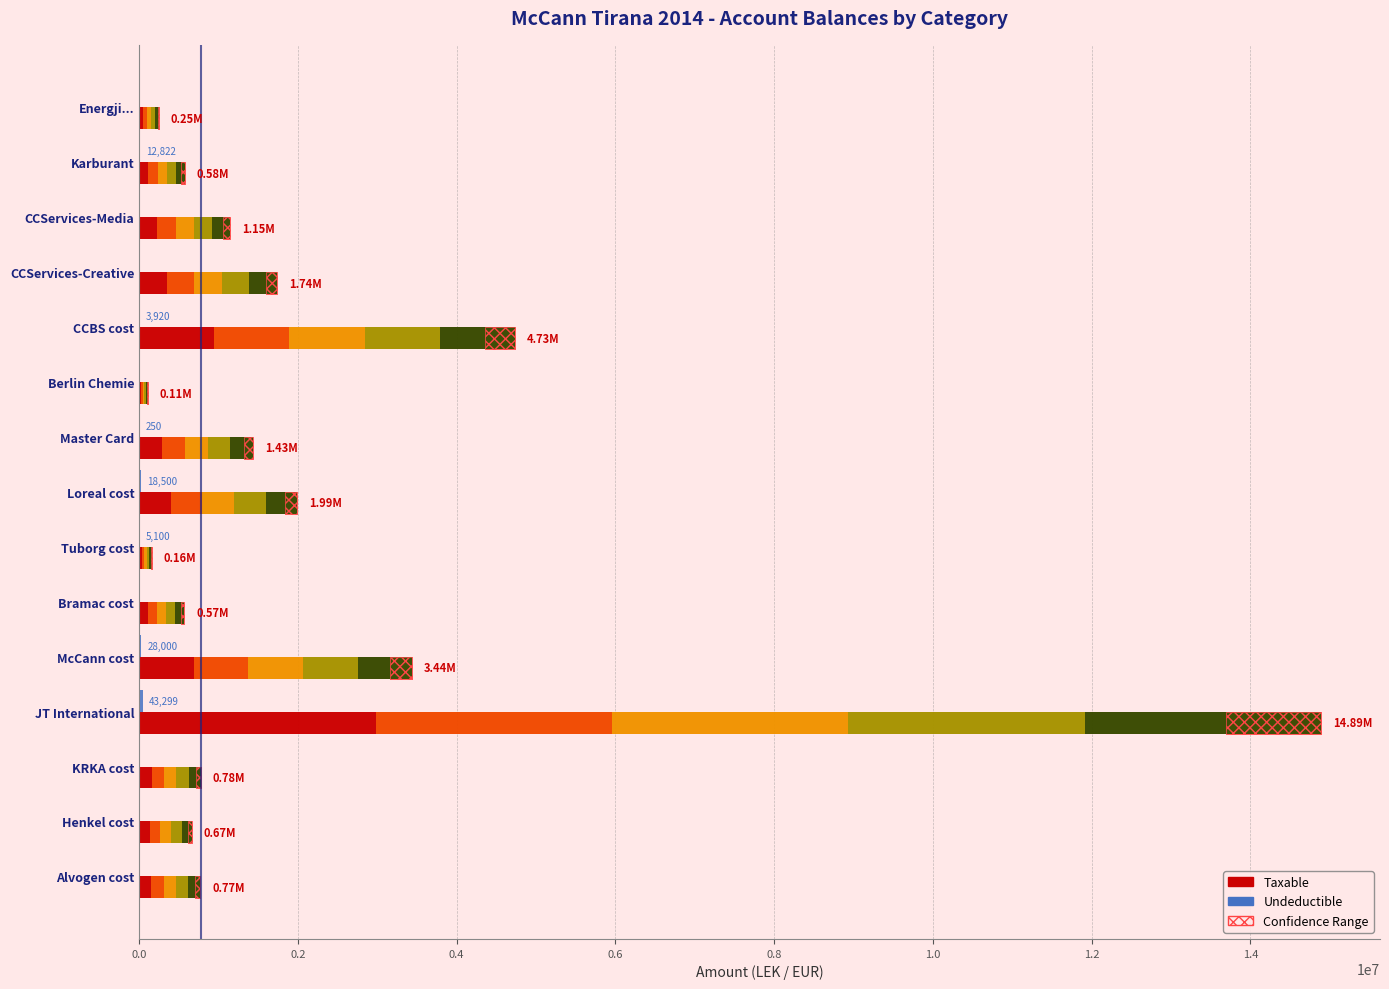

Which series has the widest spread of values?

Taxable